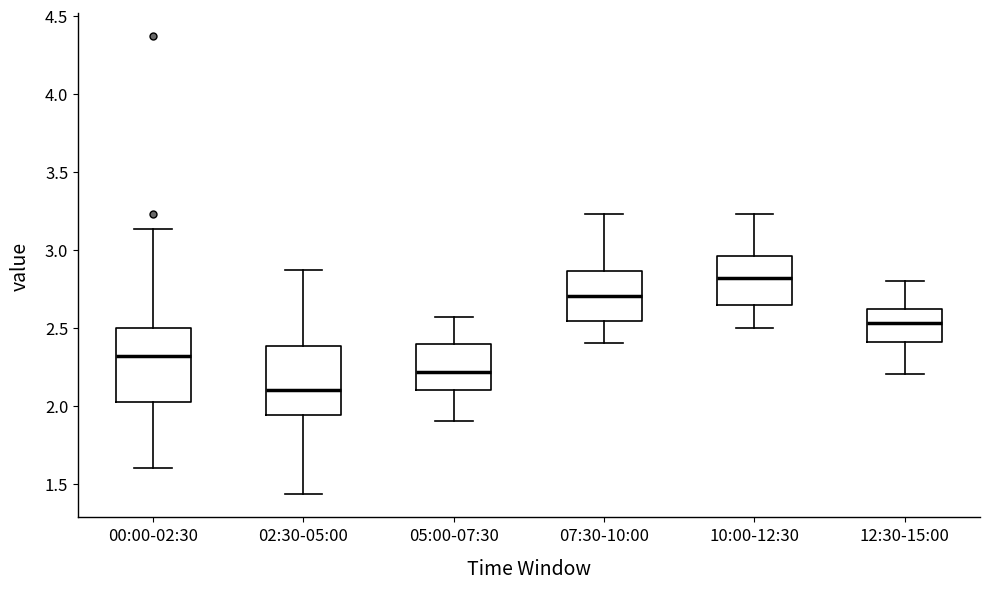

Reading left to right, transcribe this box plot: for each box, give where its median line is, the range the box spans, and where its two whiskers end, as read against the y-axis. The values are not printed on the chart, so give them approximately, as read against the axis.

00:00-02:30: median 2.30, box 2.05 to 2.50, whiskers 1.60 to 3.15
02:30-05:00: median 2.10, box 1.95 to 2.40, whiskers 1.45 to 2.85
05:00-07:30: median 2.20, box 2.10 to 2.40, whiskers 1.90 to 2.55
07:30-10:00: median 2.70, box 2.55 to 2.85, whiskers 2.40 to 3.25
10:00-12:30: median 2.80, box 2.65 to 2.95, whiskers 2.50 to 3.25
12:30-15:00: median 2.55, box 2.40 to 2.60, whiskers 2.20 to 2.80